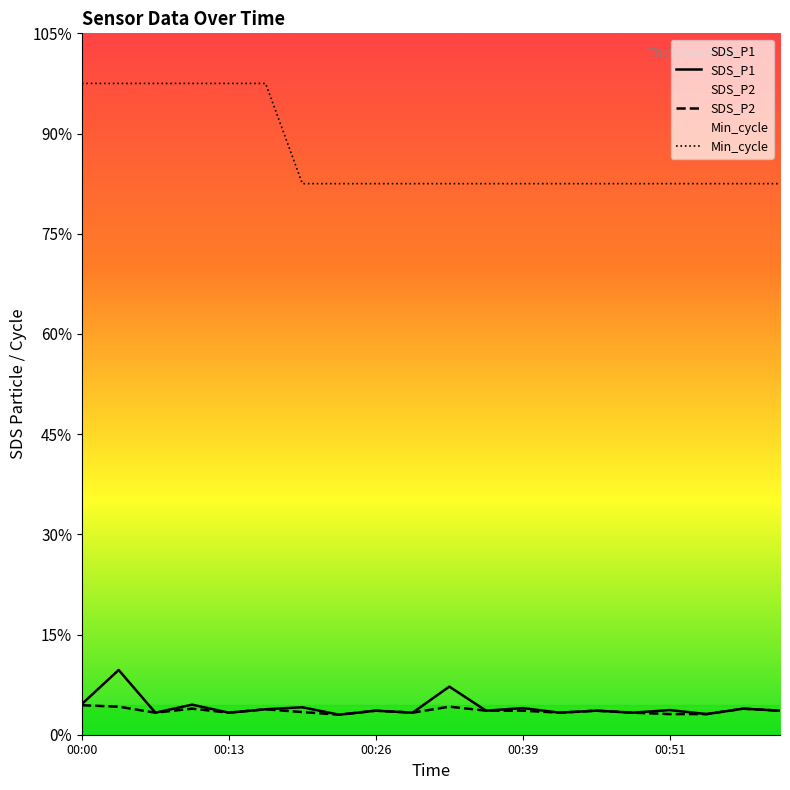

How many distinct data groups are displayed?

3